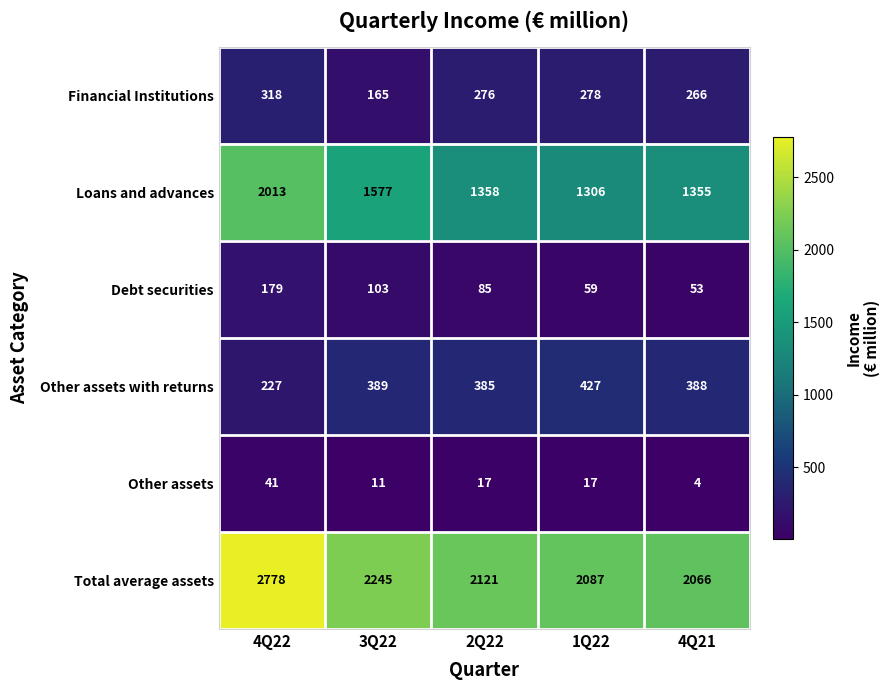

Reading right to left, list all the values displayed in this chart.

Financial Institutions: 4Q21=266	1Q22=278	2Q22=276	3Q22=165	4Q22=318
Loans and advances: 4Q21=1355	1Q22=1306	2Q22=1358	3Q22=1577	4Q22=2013
Debt securities: 4Q21=53	1Q22=59	2Q22=85	3Q22=103	4Q22=179
Other assets with returns: 4Q21=388	1Q22=427	2Q22=385	3Q22=389	4Q22=227
Other assets: 4Q21=4	1Q22=17	2Q22=17	3Q22=11	4Q22=41
Total average assets: 4Q21=2066	1Q22=2087	2Q22=2121	3Q22=2245	4Q22=2778